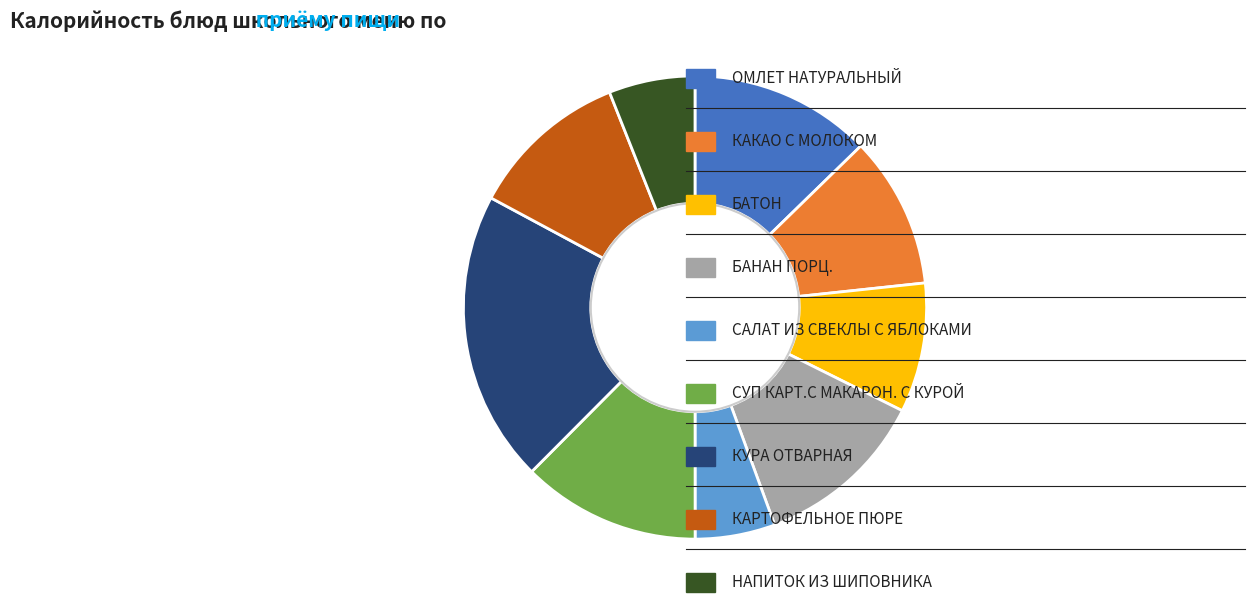

Does any single category account for the majority?

No